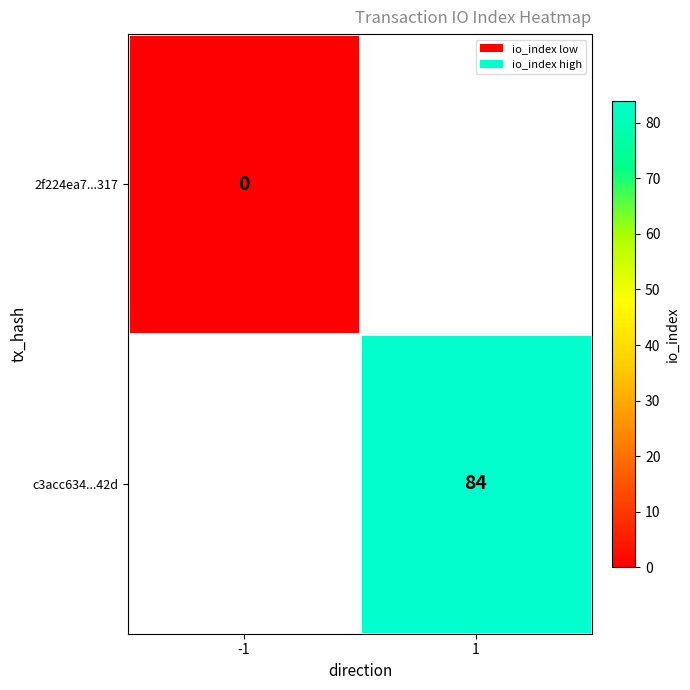

Is it true that c3acc634...42d equals 40 at 1?

False